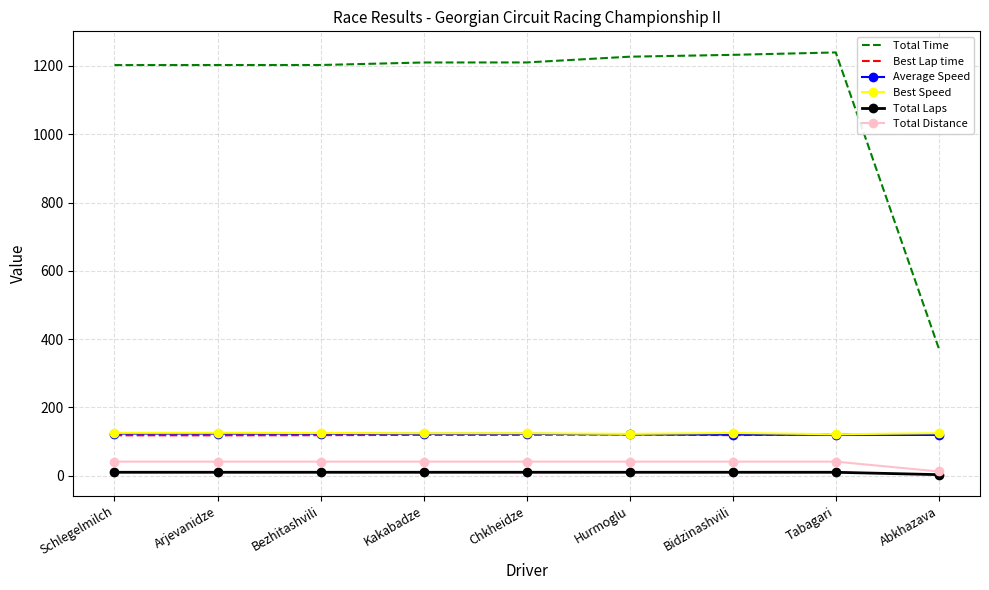

True or false: Best Speed and Total Distance cross at least once.

False